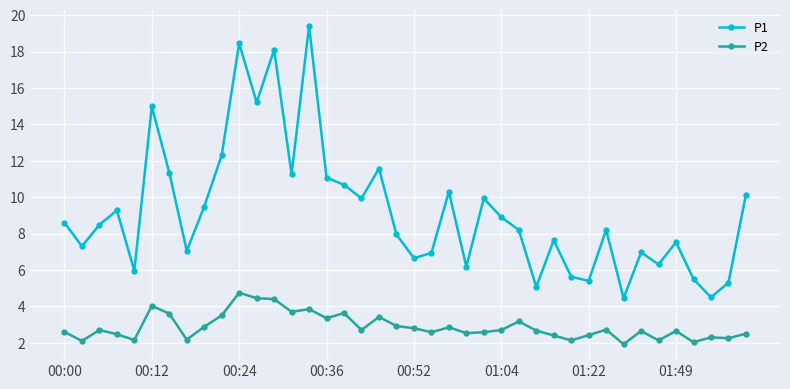

What is the lowest value of the P2 series?

1.9